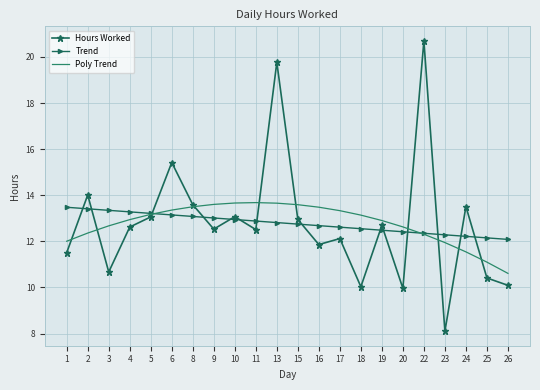

The value of Trend at 10 is 21.0. True or false?

False